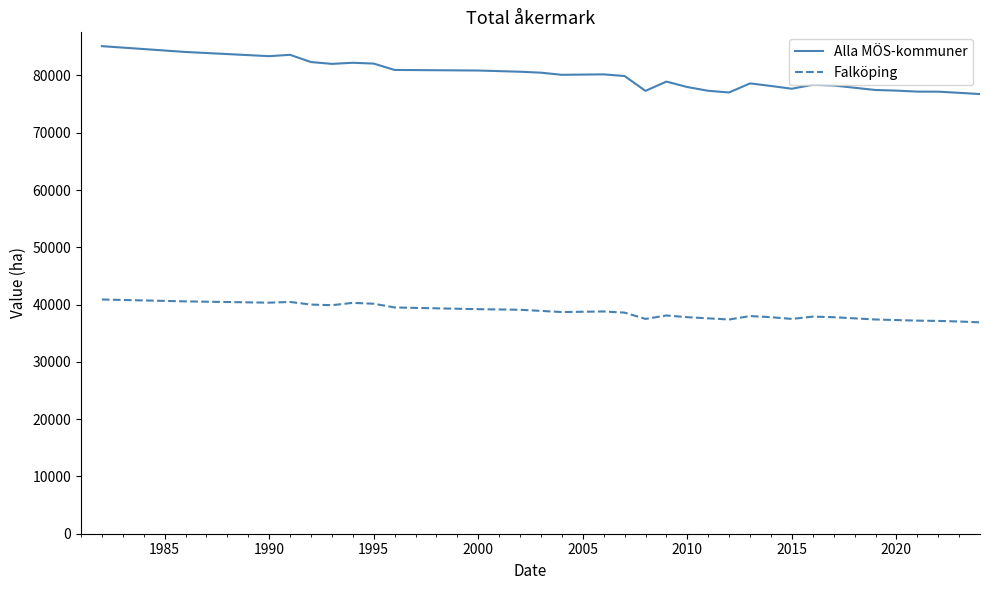

List the series in order of their peak value, highest first.

Alla MÖS-kommuner, Falköping